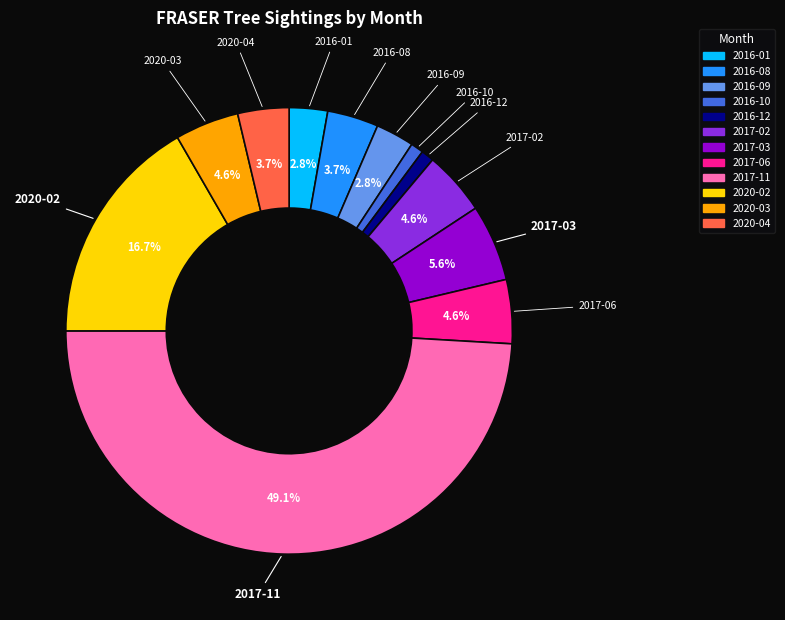

Approximately how many times larger is the value at 2020-02 compared to 2017-11?

0.3